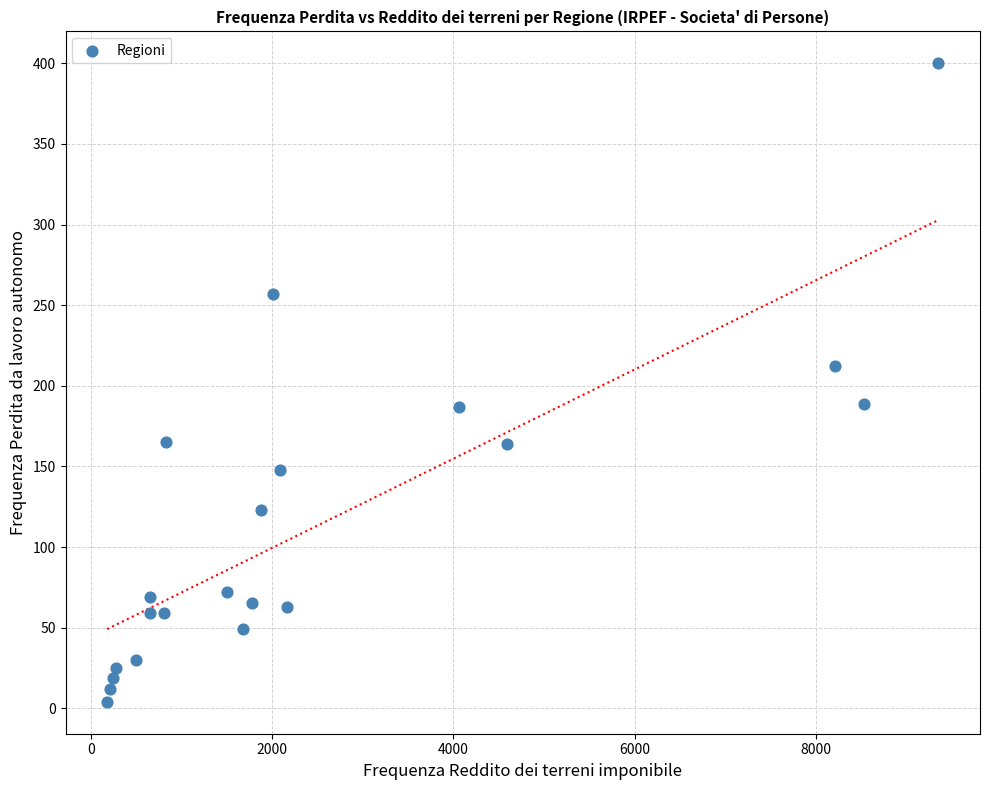

What is the range of X values (max minus min)?

9183